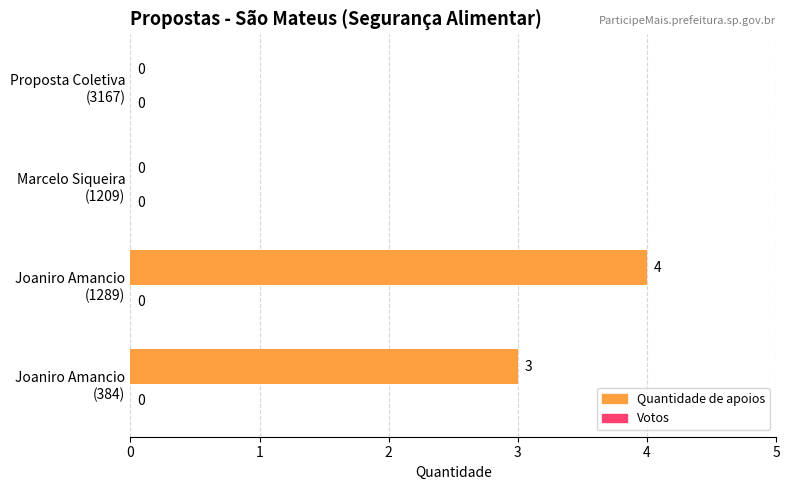

What is the maximum value shown in the chart?

4